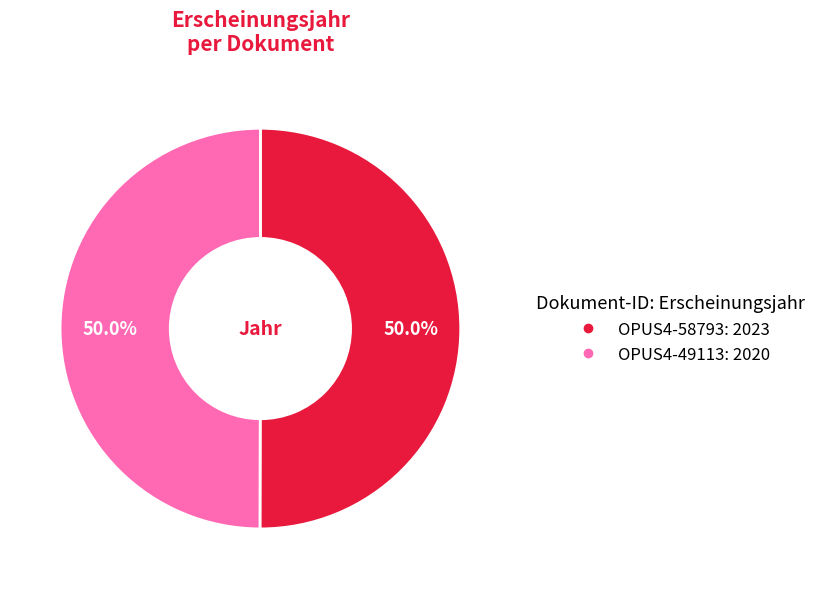

To the nearest percent, what is the average slice percentage?

50%